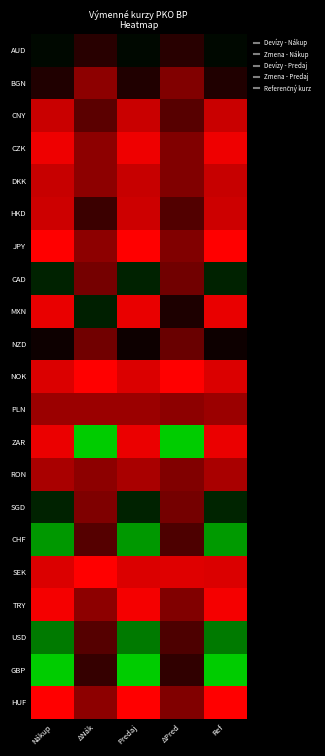

Reading left to right, extract all data points from this chart.

AUD: Nákup=0.5	ΔNák=0.4	Predaj=0.5	ΔPred=0.4	Ref=0.5
BGN: Nákup=0.4	ΔNák=0.2	Predaj=0.4	ΔPred=0.2	Ref=0.4
CNY: Nákup=0.1	ΔNák=0.3	Predaj=0.1	ΔPred=0.3	Ref=0.1
CZK: Nákup=0.0	ΔNák=0.2	Predaj=0.0	ΔPred=0.2	Ref=0.0
DKK: Nákup=0.1	ΔNák=0.2	Predaj=0.1	ΔPred=0.2	Ref=0.1
HKD: Nákup=0.1	ΔNák=0.4	Predaj=0.1	ΔPred=0.3	Ref=0.1
JPY: Nákup=0.0	ΔNák=0.2	Predaj=0.0	ΔPred=0.2	Ref=0.0
CAD: Nákup=0.6	ΔNák=0.3	Predaj=0.6	ΔPred=0.3	Ref=0.6
MXN: Nákup=0.0	ΔNák=0.6	Predaj=0.0	ΔPred=0.4	Ref=0.0
NZD: Nákup=0.5	ΔNák=0.3	Predaj=0.5	ΔPred=0.3	Ref=0.5
NOK: Nákup=0.1	ΔNák=0.0	Predaj=0.1	ΔPred=0.0	Ref=0.1
PLN: Nákup=0.2	ΔNák=0.2	Predaj=0.2	ΔPred=0.2	Ref=0.2
ZAR: Nákup=0.0	ΔNák=1.0	Predaj=0.0	ΔPred=1.0	Ref=0.0
RON: Nákup=0.2	ΔNák=0.2	Predaj=0.2	ΔPred=0.2	Ref=0.2
SGD: Nákup=0.6	ΔNák=0.3	Predaj=0.6	ΔPred=0.3	Ref=0.6
CHF: Nákup=0.9	ΔNák=0.3	Predaj=0.9	ΔPred=0.4	Ref=0.9
SEK: Nákup=0.1	ΔNák=0.0	Predaj=0.1	ΔPred=0.1	Ref=0.1
TRY: Nákup=0.0	ΔNák=0.2	Predaj=0.0	ΔPred=0.2	Ref=0.0
USD: Nákup=0.8	ΔNák=0.3	Predaj=0.8	ΔPred=0.3	Ref=0.8
GBP: Nákup=1.0	ΔNák=0.4	Predaj=1.0	ΔPred=0.4	Ref=1.0
HUF: Nákup=0.0	ΔNák=0.2	Predaj=0.0	ΔPred=0.2	Ref=0.0